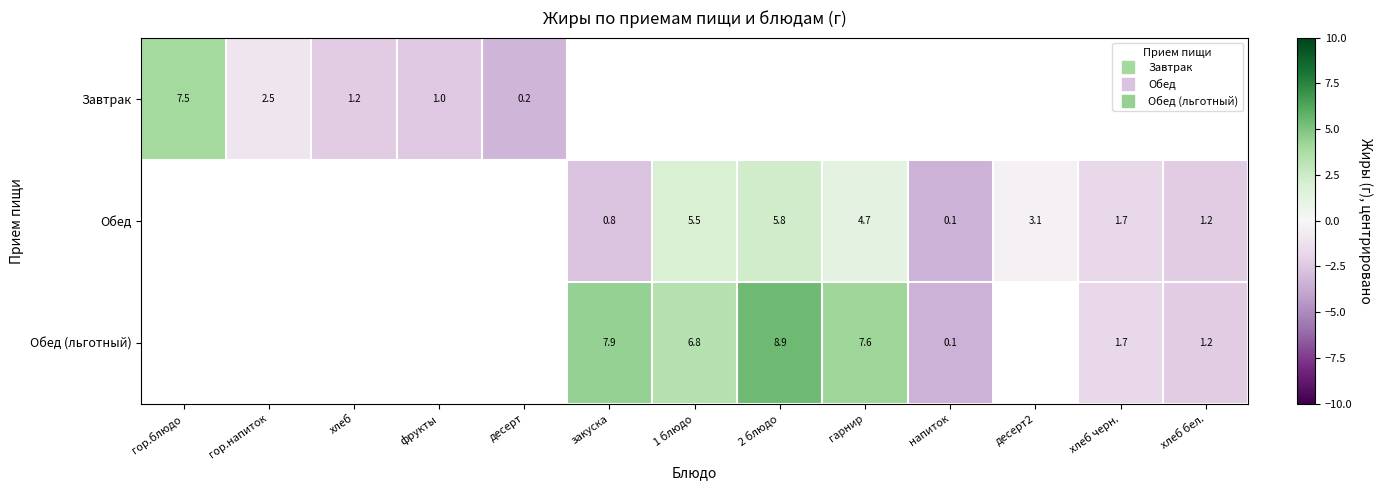

True or false: Завтрак has a value of -1.5 at гор.напиток.

False